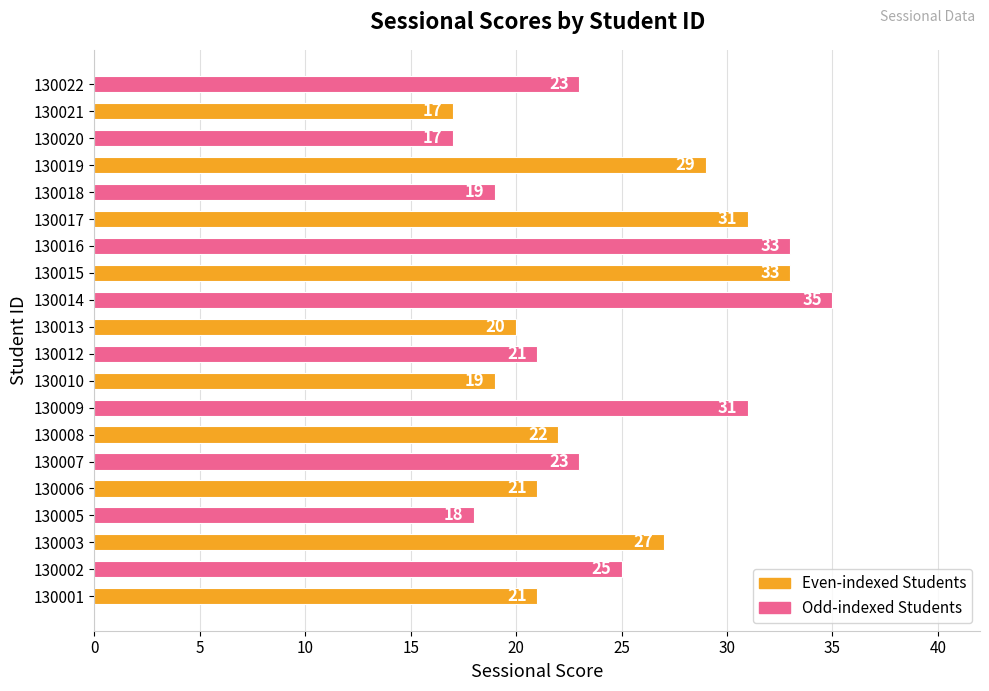

Which has a higher value, 130020 or 130013?

130013